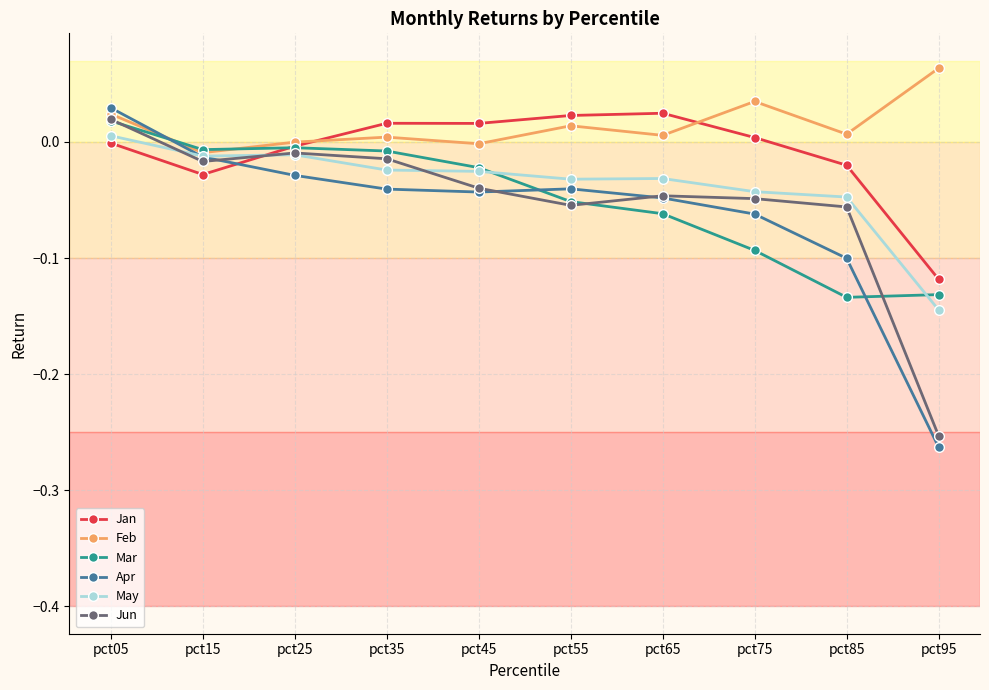

Rank the series at pct85 from highest to lowest value.

Feb, Jan, May, Jun, Apr, Mar